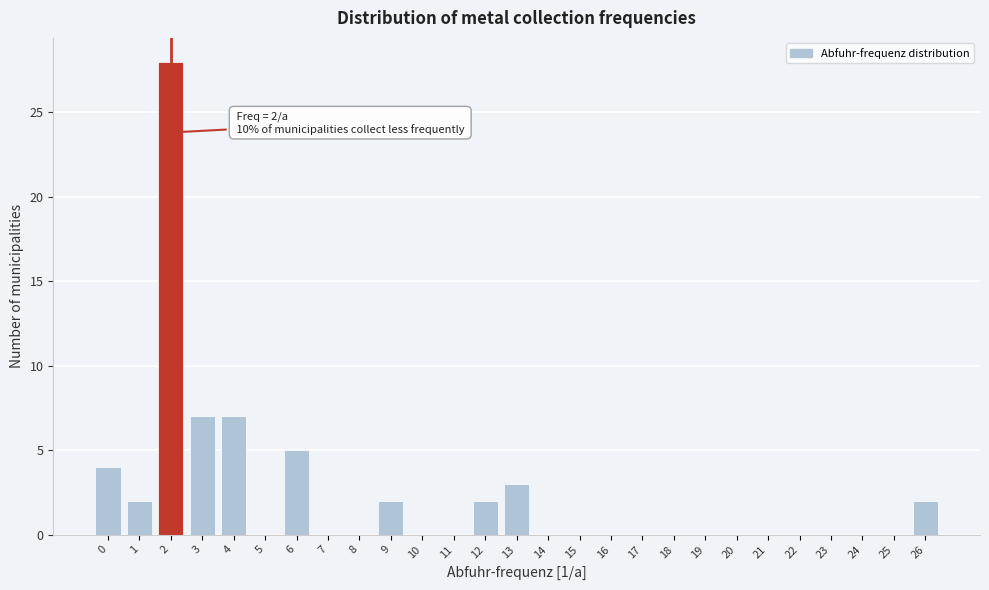

Over which range of the x-axis is the bar tallest?

1.5 to 2.5